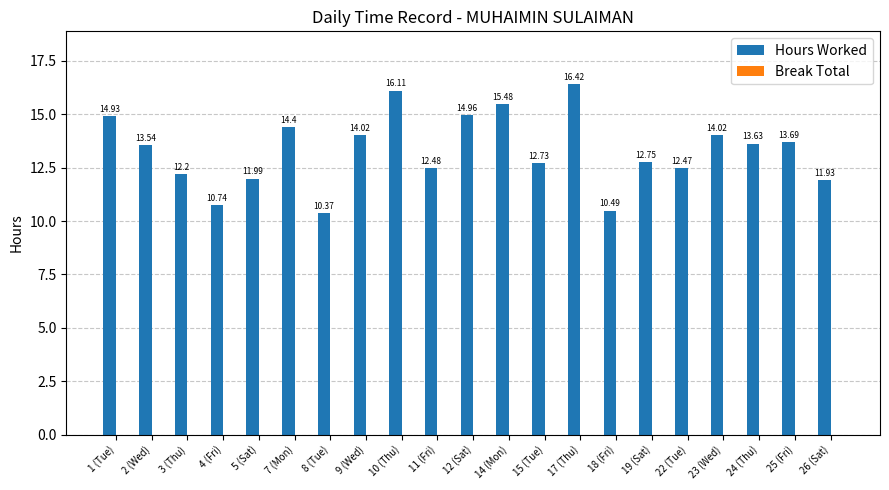

Which has a higher value, 1 (Tue) or 7 (Mon)?

1 (Tue)